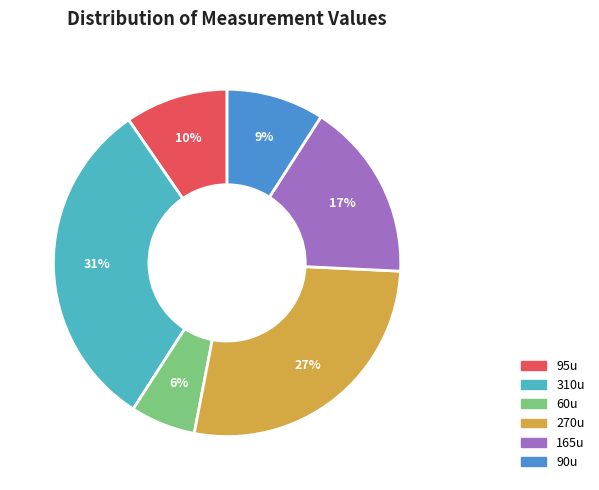

How many slices are in this pie chart?

6